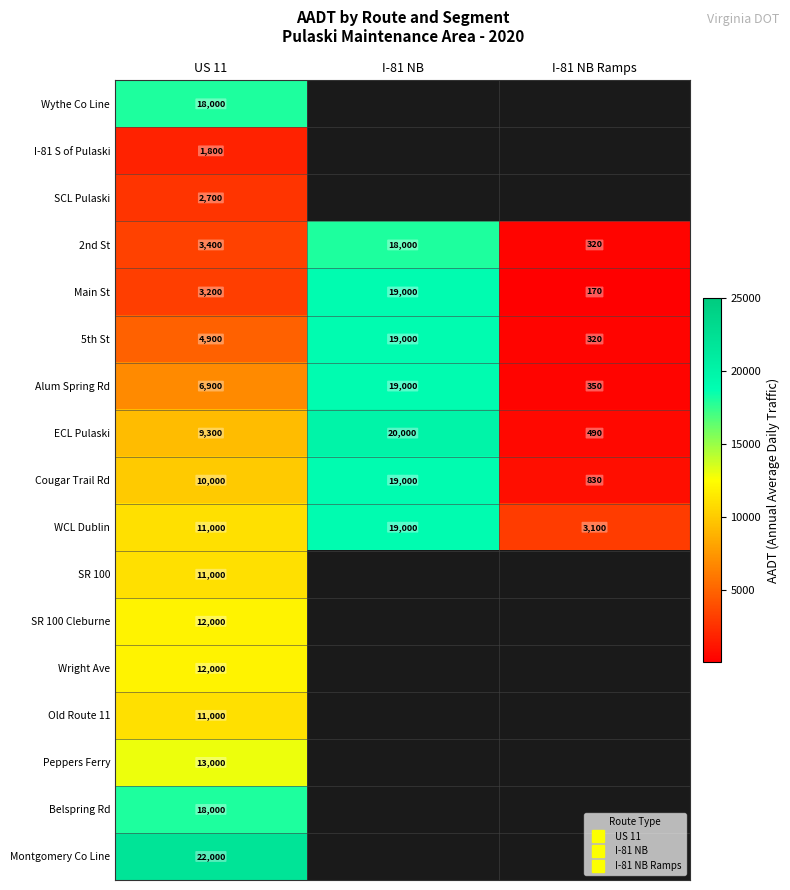

Which category has the lowest value across all series?

I-81 NB Ramps